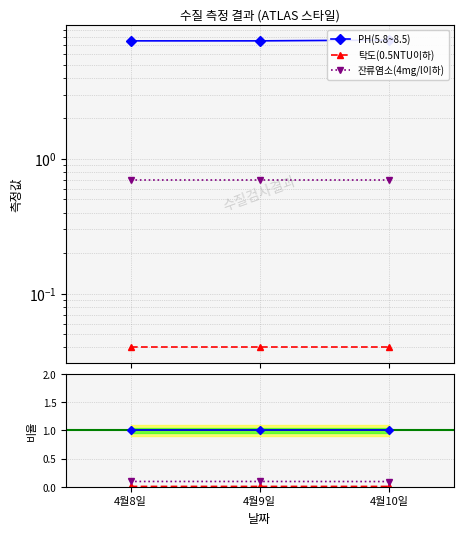

True or false: 잔류염소 ratio has a value of 0.1 at 4월10일.

True